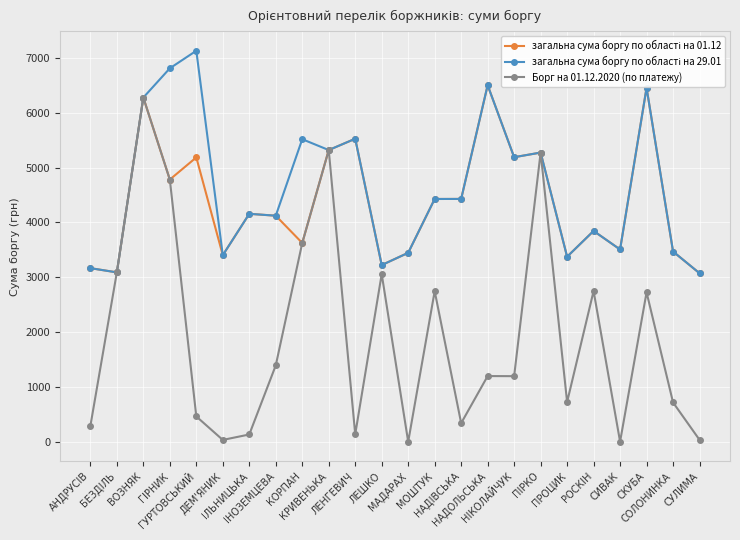

At how many categories does at least one series exceed 1513?

24